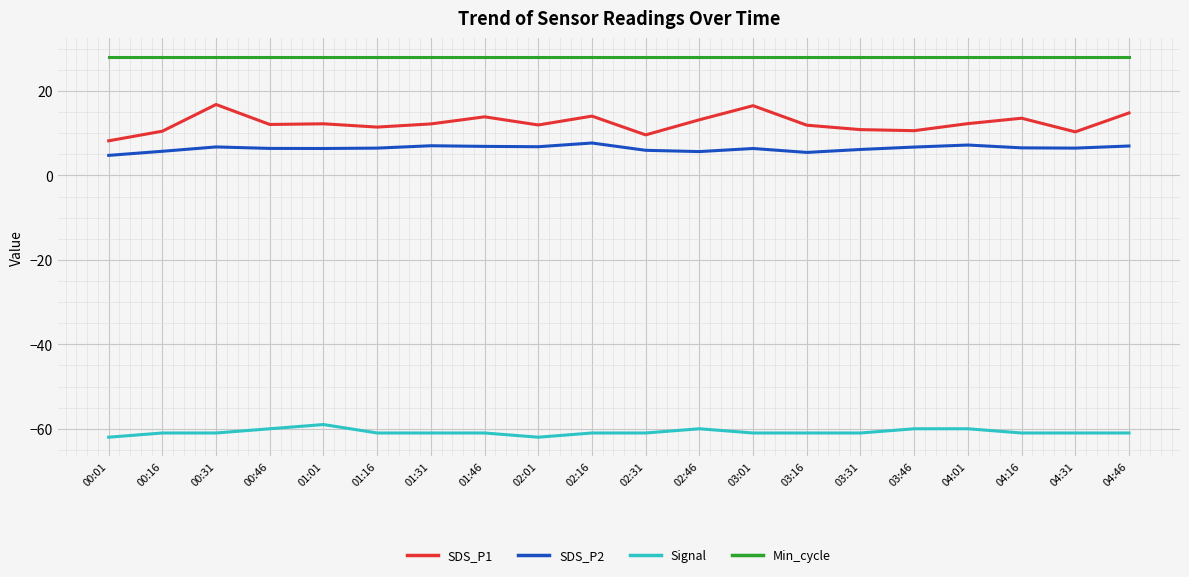

What value does the SDS_P2 series have at 04:31?

6.5